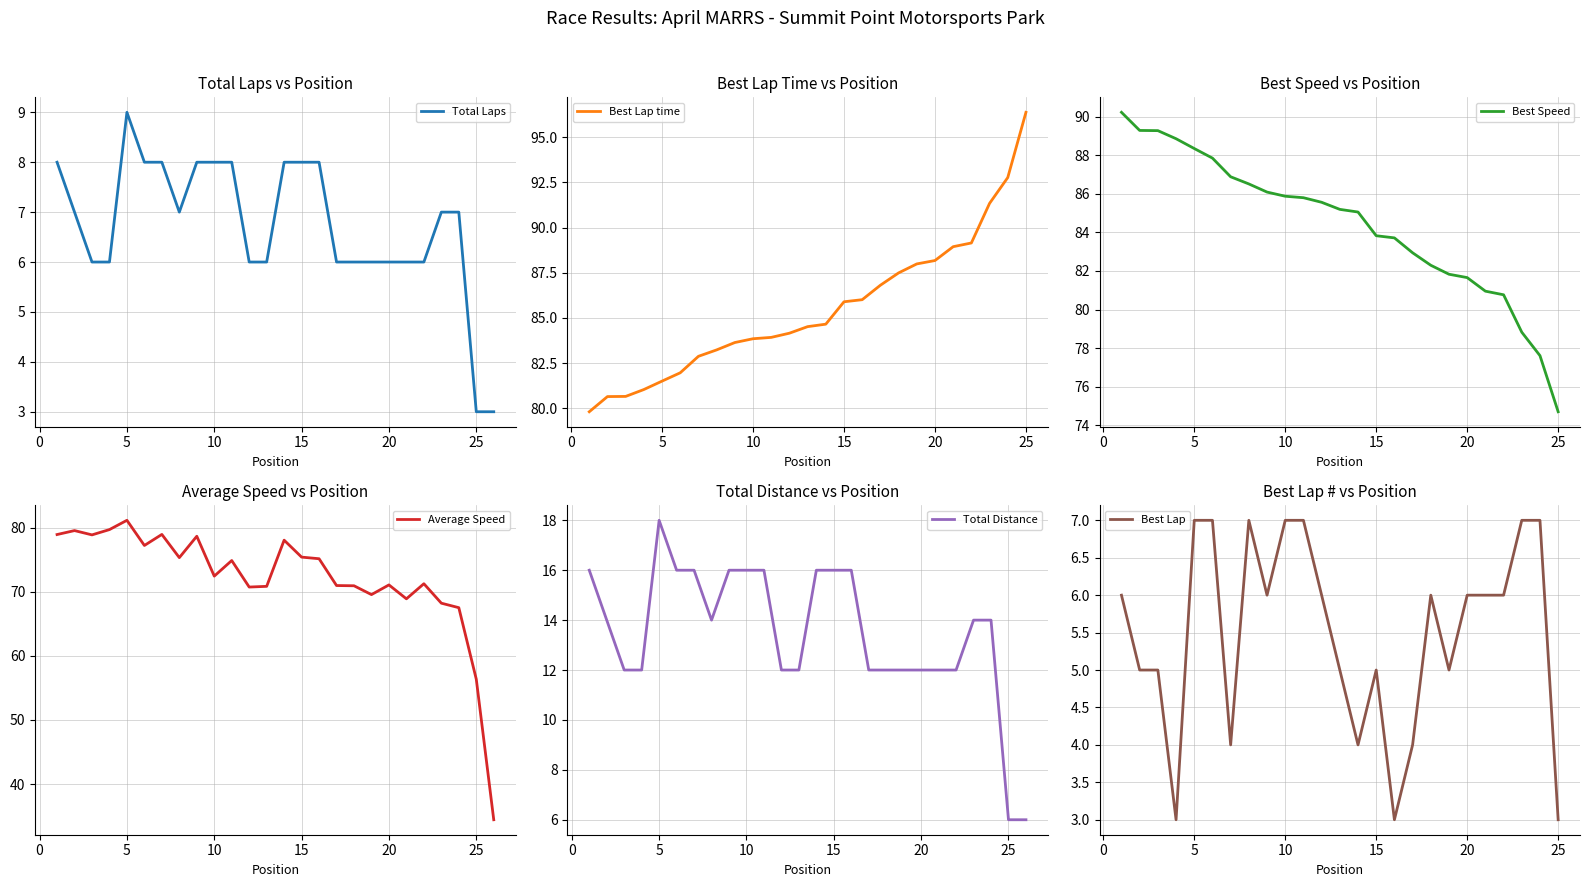

What is the difference between the Average Speed values at 2 and 16?

4.4